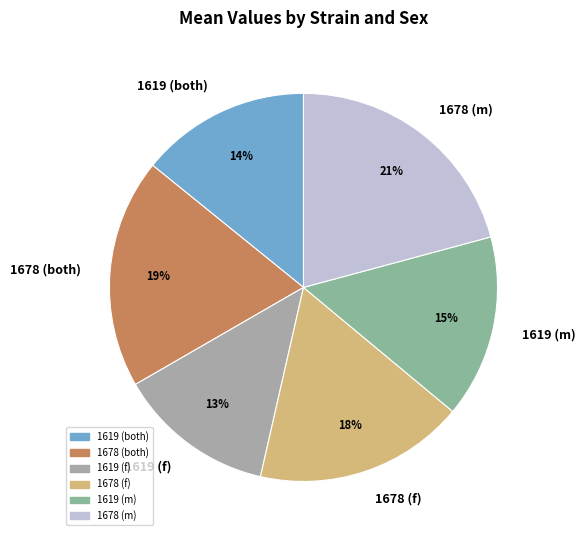

Between 1678 (f) and 1619 (both), which is larger?

1678 (f)